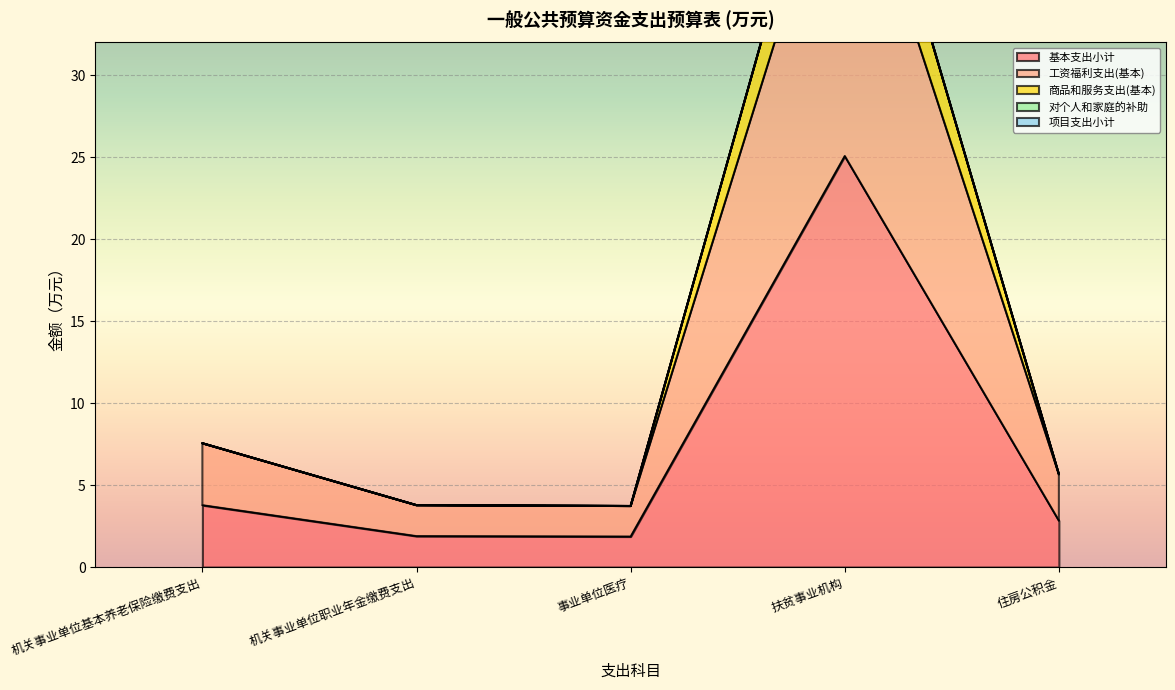

True or false: 基本支出小计 has a value of 2.8 at 住房公积金.

True